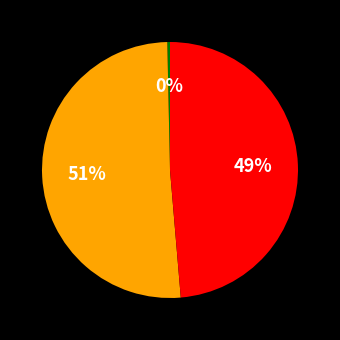

How many segments does this pie chart have?

3